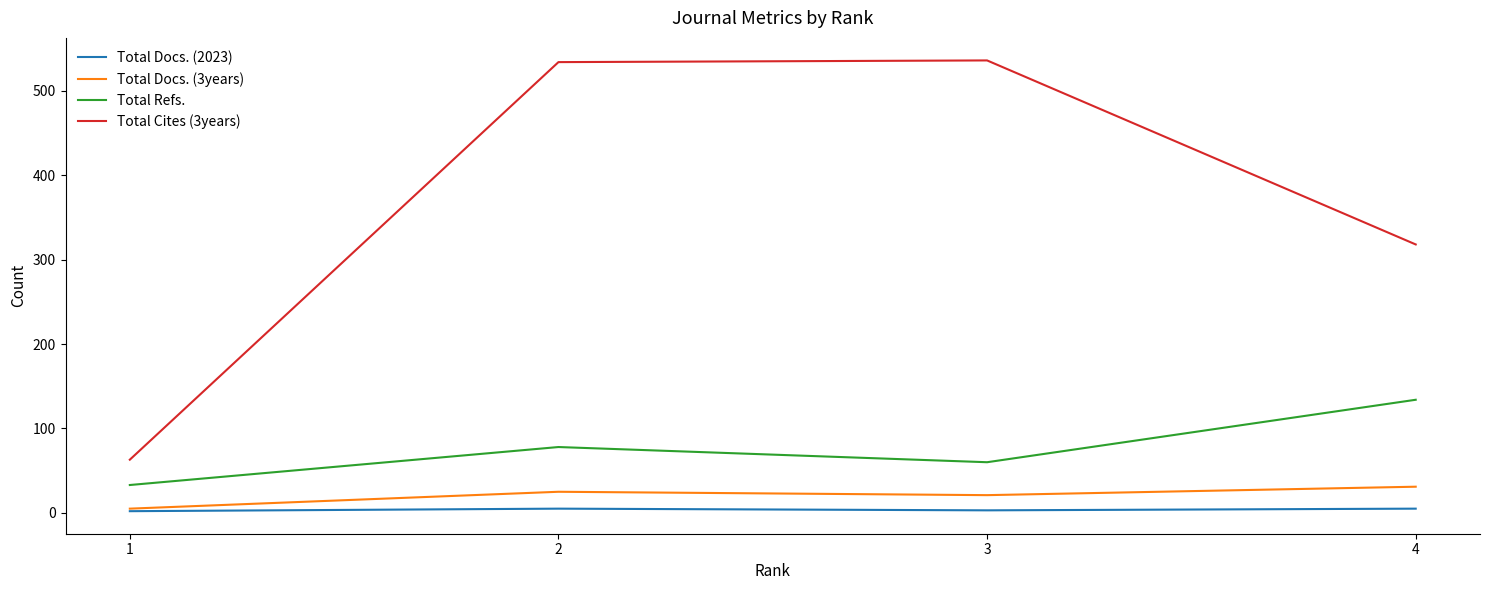

True or false: Total Cites (3years) and Total Docs. (2023) intersect in this chart.

False